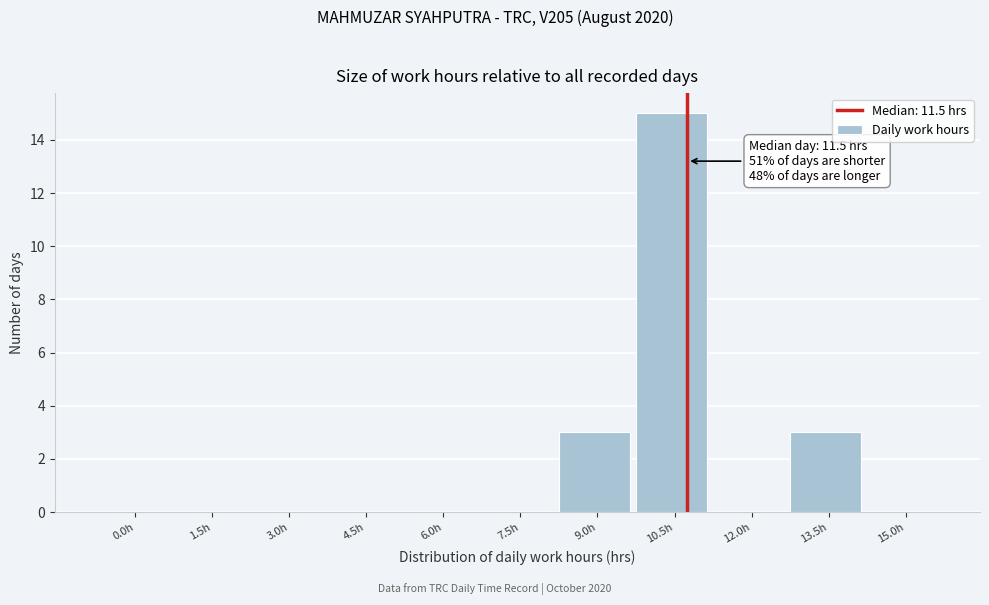

Reading left to right, list all the values displayed in this chart.

0.0h=0	1.5h=0	3.0h=0	4.5h=0	6.0h=0	7.5h=0	9.0h=3	10.5h=15	12.0h=0	13.5h=3	15.0h=0